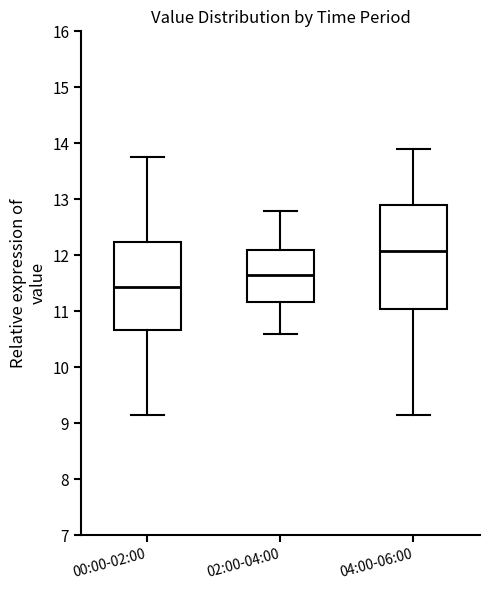

Where is the lower edge of the box for 02:00-04:00 on the y-axis? The values are not printed on the chart, so give them approximately, as read against the axis.

11.2